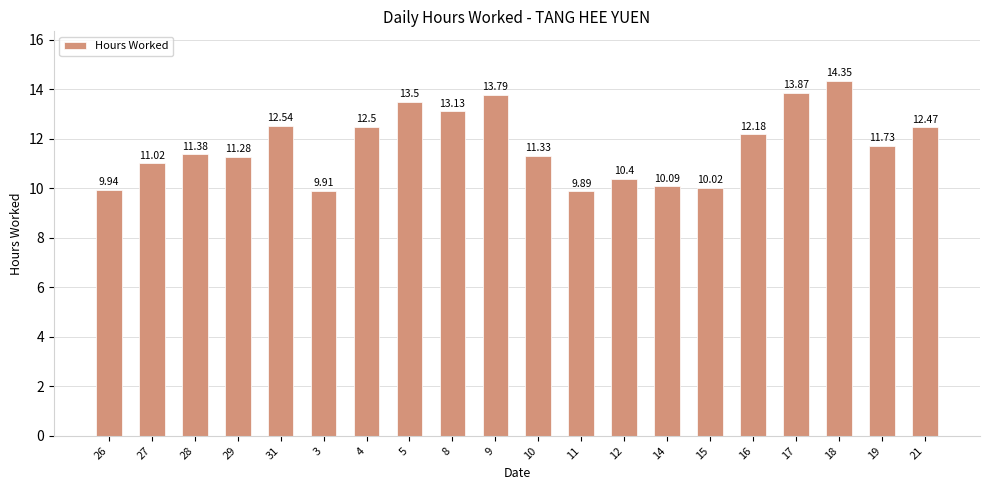

Which has a higher value, 14 or 11?

14